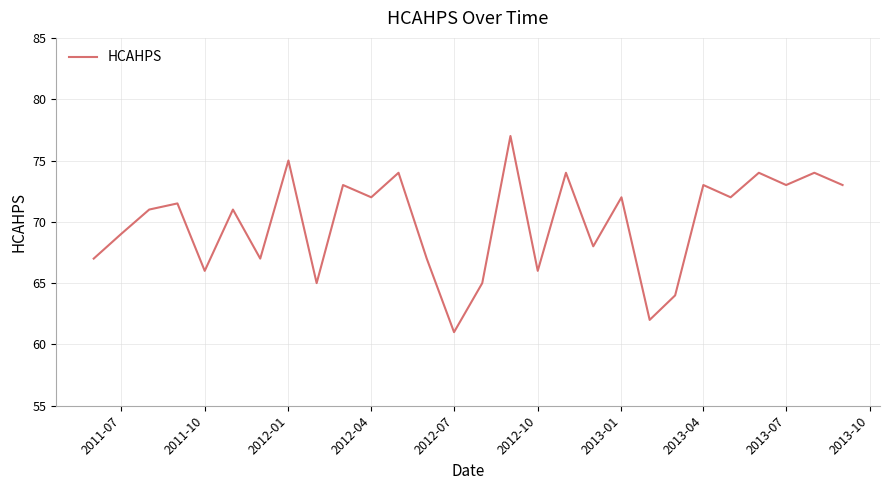

What is the greatest value displayed?

77.0